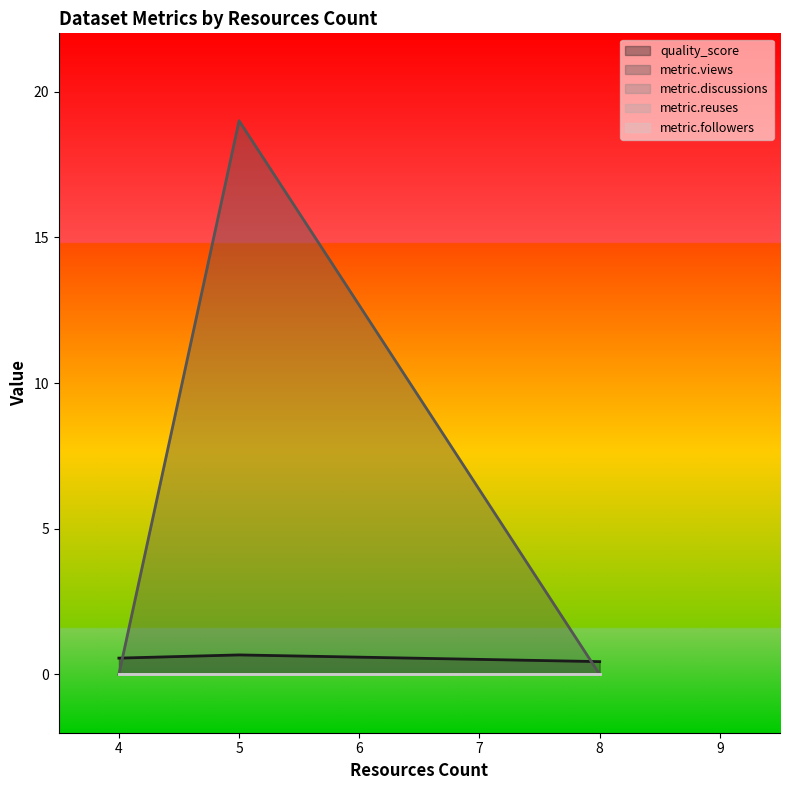

What is the sum of the quality_score values at 8 and 4?

1.0